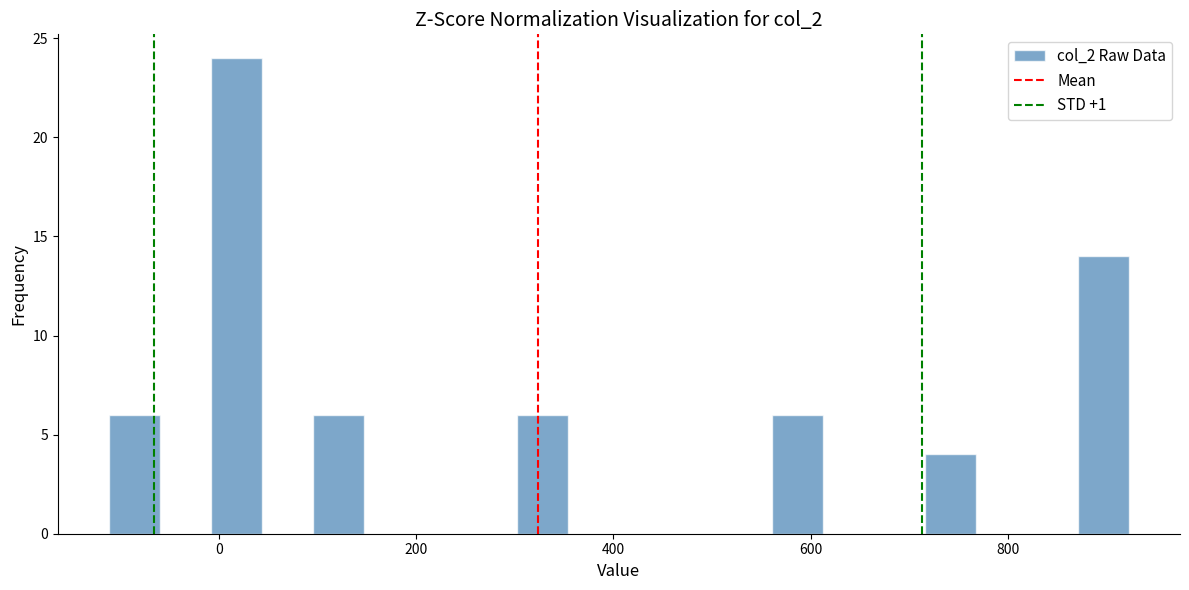

Read against the x-axis, roughly where is the centre of the tallest bar?

20